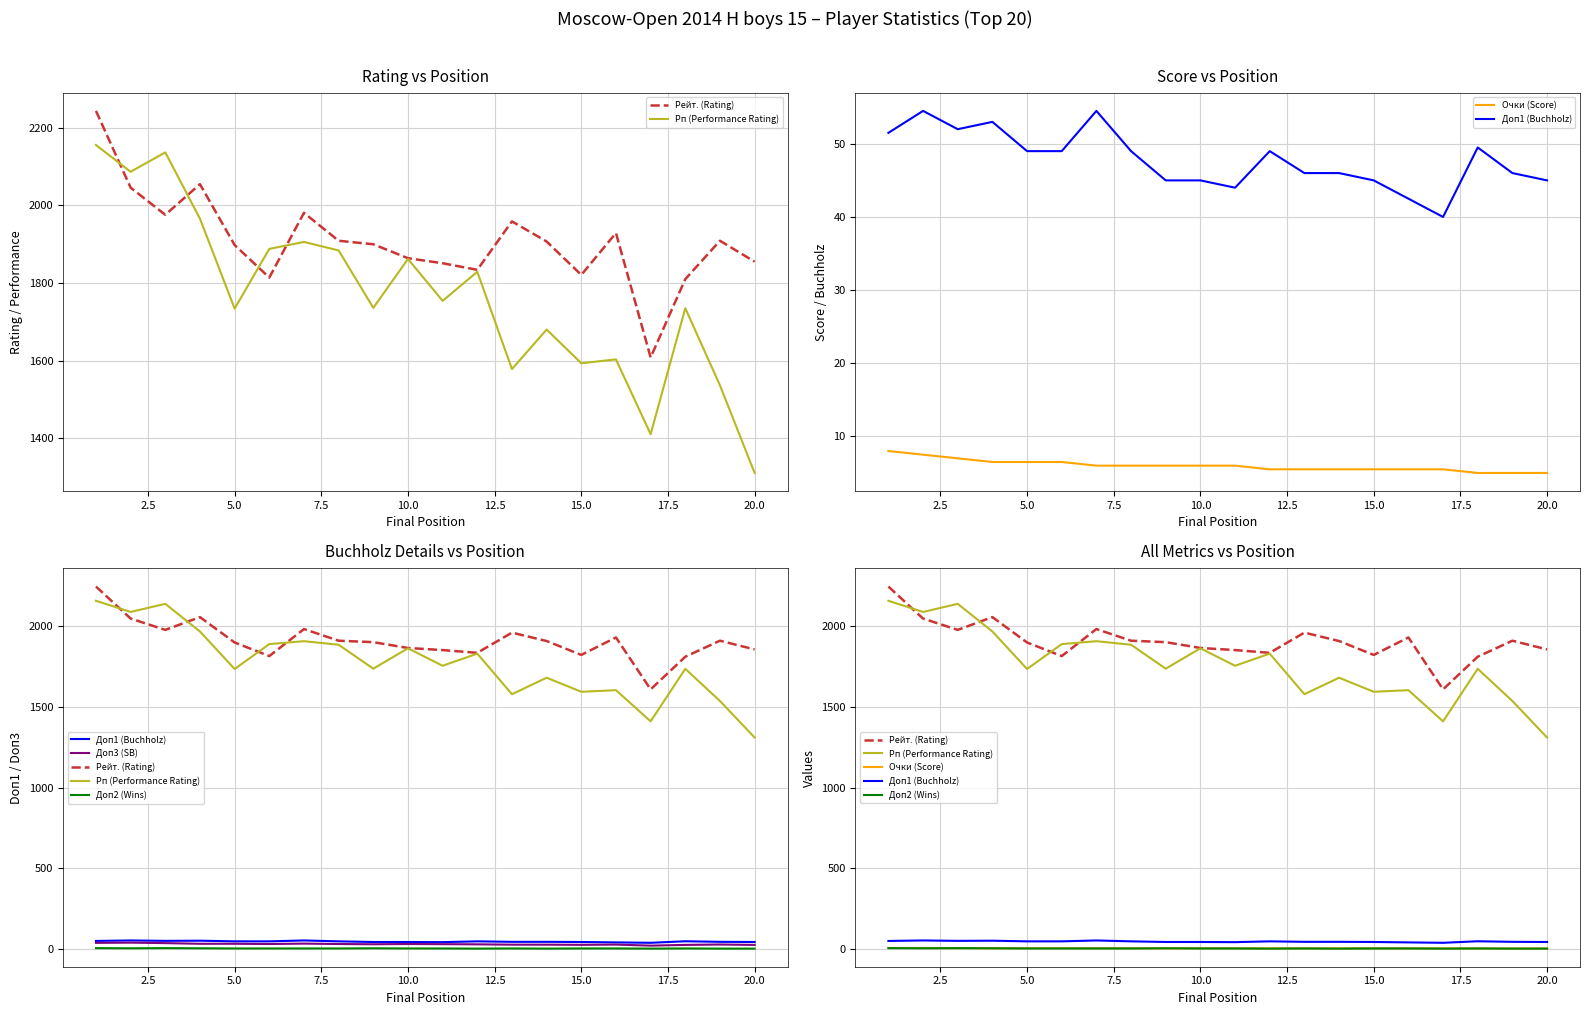

How many interior local valleys does the Доп3 (SB) series have?

4